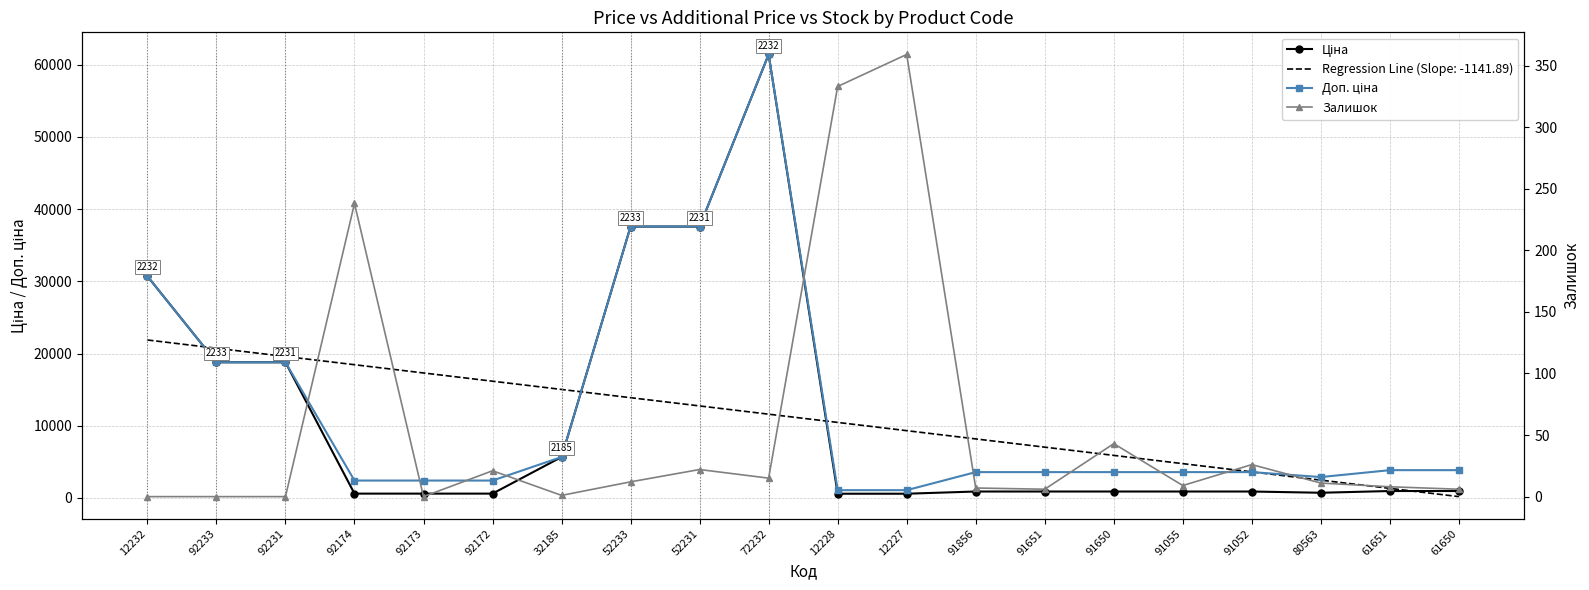

True or false: Залишок and Ціна cross at least once.

False